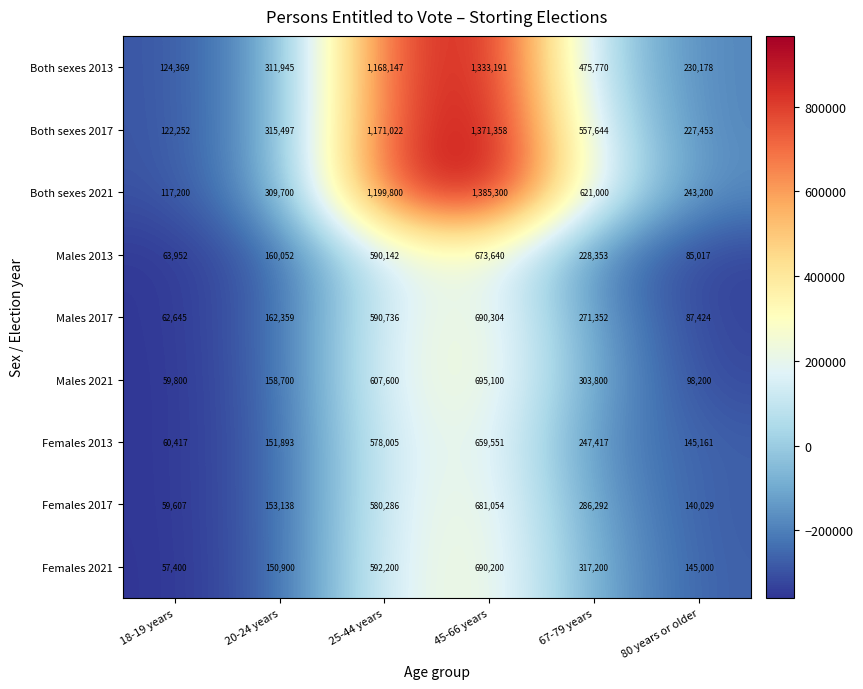

What is the spread (max minus min) of values at 25-44 years?

621795